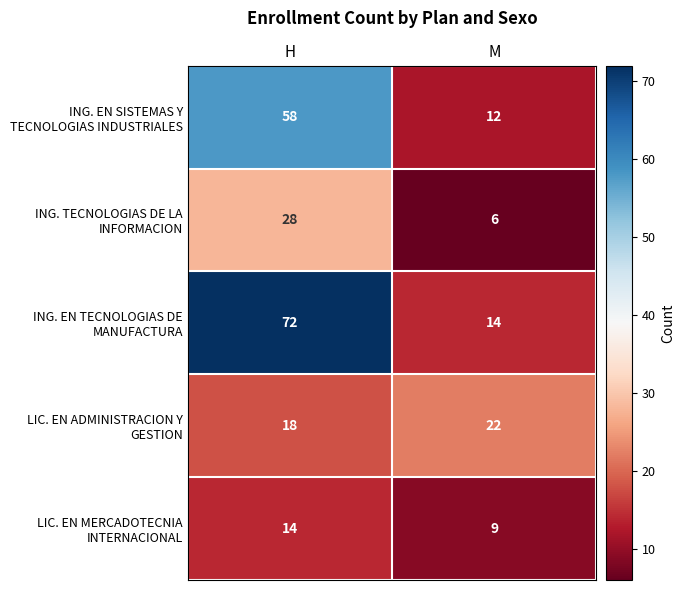

What is the difference between the highest and lowest values at H?

58